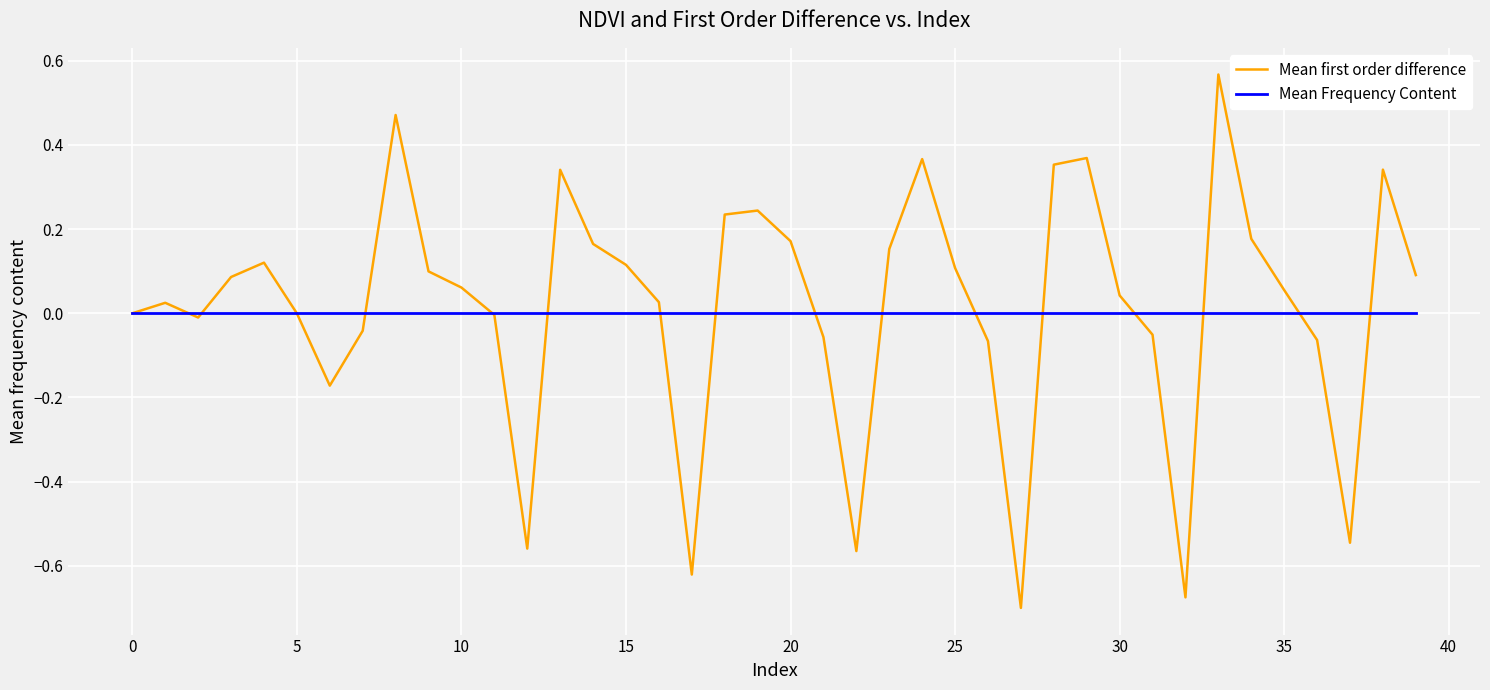

Rank the series by their maximum value, from highest to lowest.

Mean first order difference, Mean Frequency Content